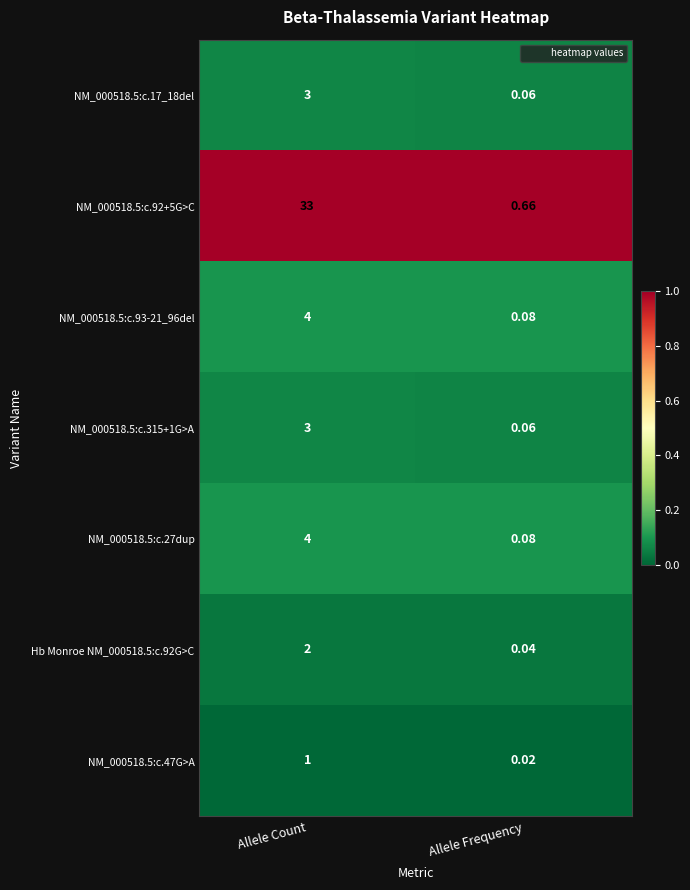

What is the difference between the highest and lowest values at Allele Frequency?

0.6